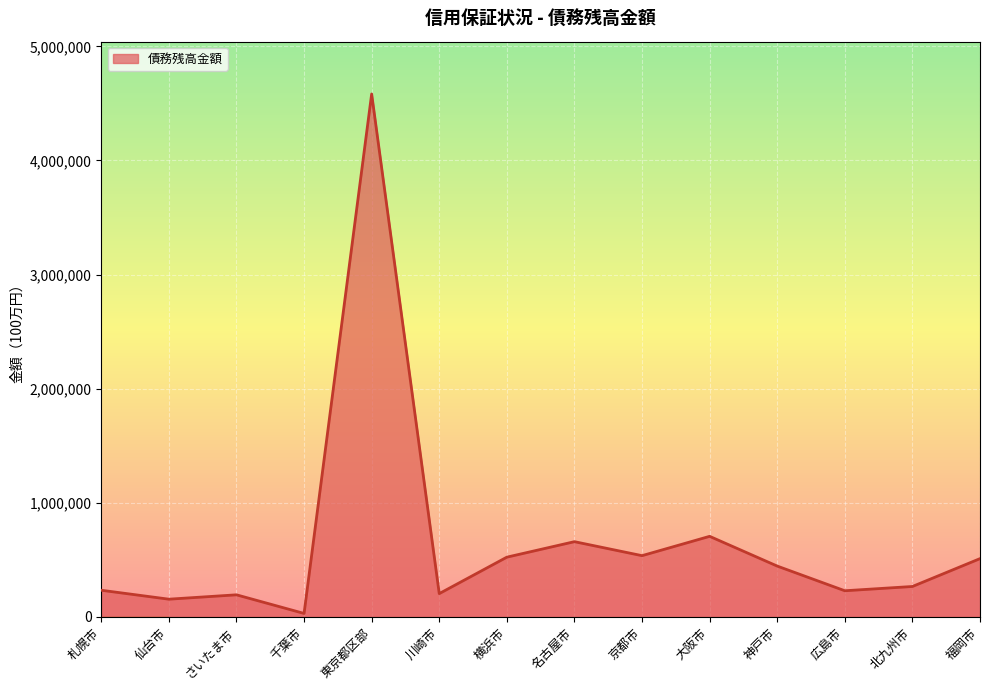

What is the greatest value displayed?

4582889